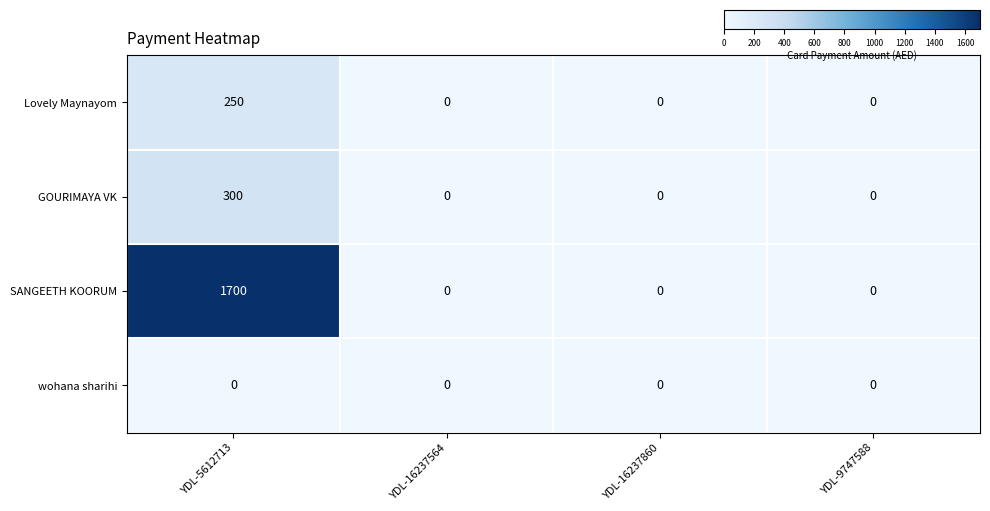

Reading right to left, transcribe all the data shown in this chart.

Lovely Maynayom: YDL-9747588=0	YDL-16237860=0	YDL-16237564=0	YDL-5612713=250
GOURIMAYA VK: YDL-9747588=0	YDL-16237860=0	YDL-16237564=0	YDL-5612713=300
SANGEETH KOORUM: YDL-9747588=0	YDL-16237860=0	YDL-16237564=0	YDL-5612713=1700
wohana sharihi: YDL-9747588=0	YDL-16237860=0	YDL-16237564=0	YDL-5612713=0